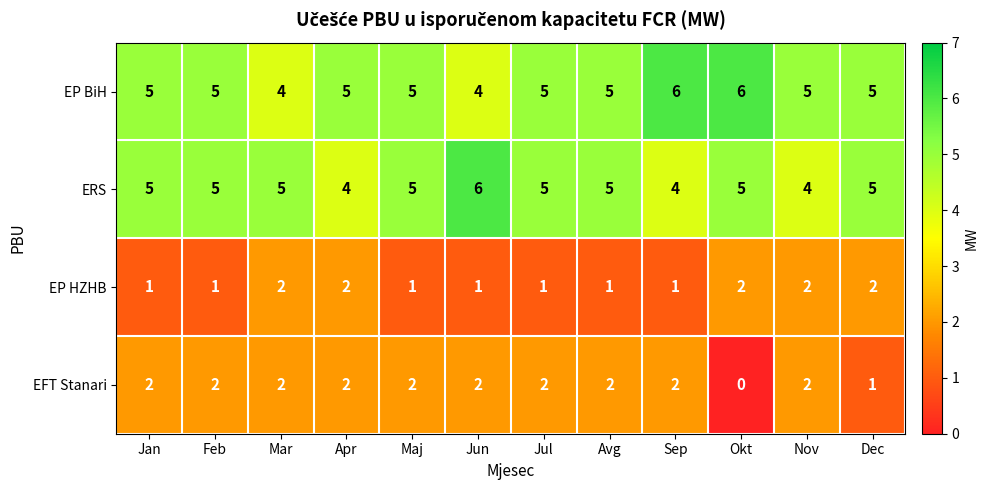

Count the number of categories in the chart.

12